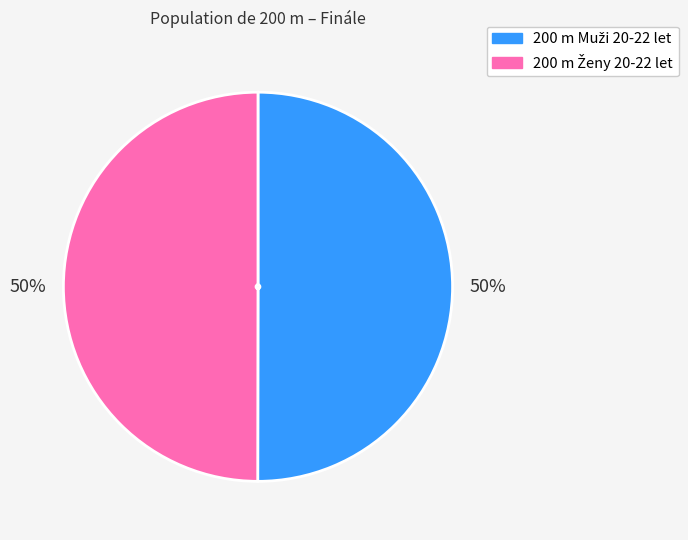

To the nearest percent, what is the average slice percentage?

50%